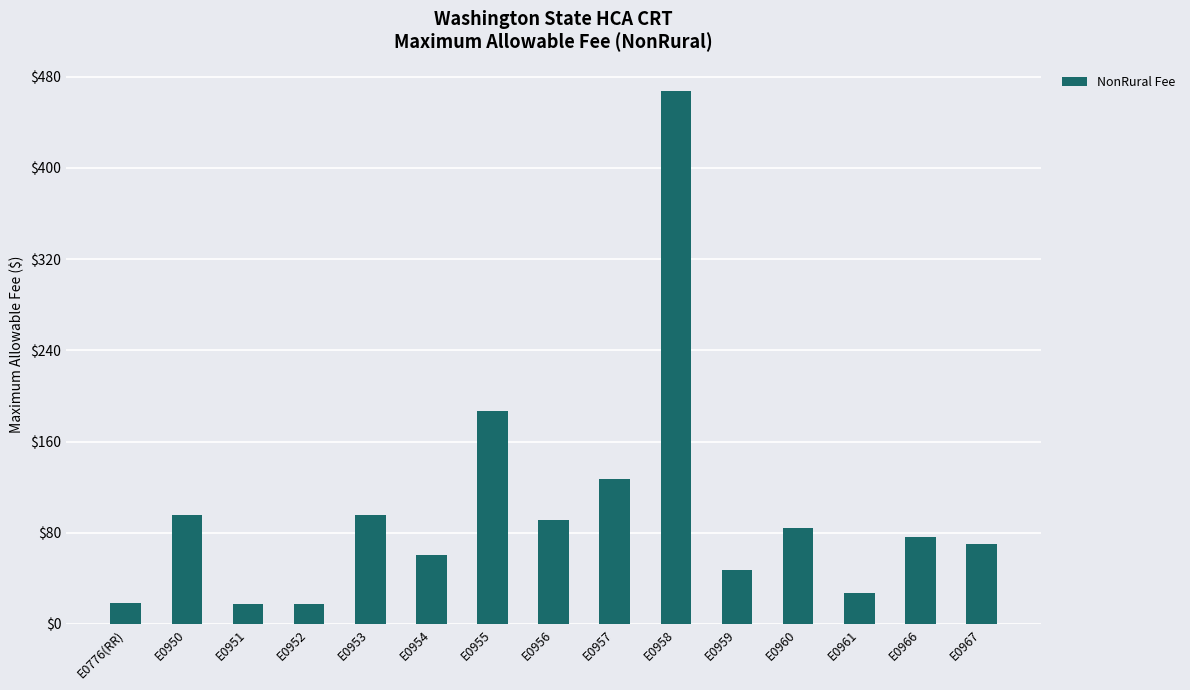

What is the label of the 6th bar from the left?

E0954